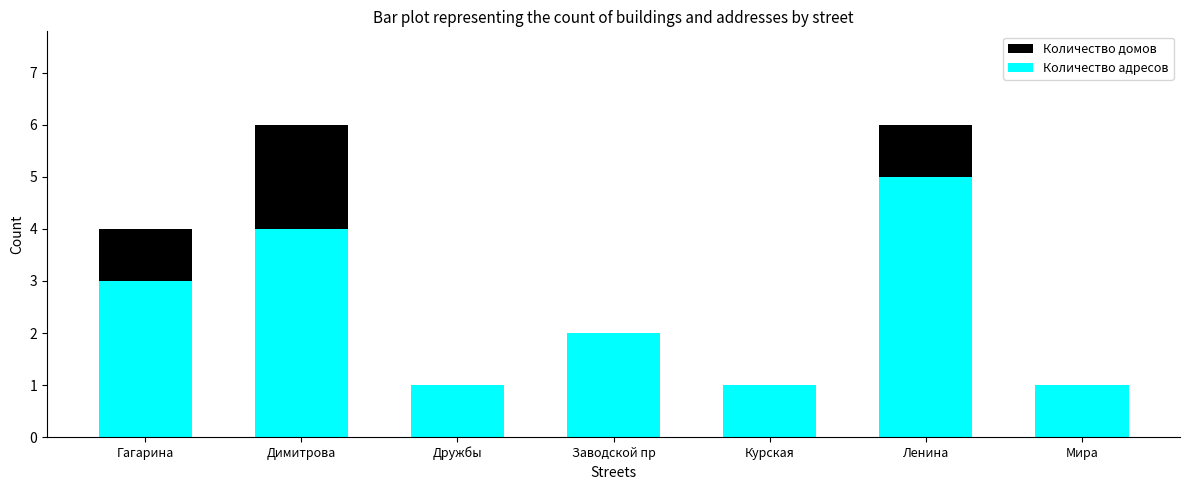

At which label does Количество адресов reach its peak?

Ленина